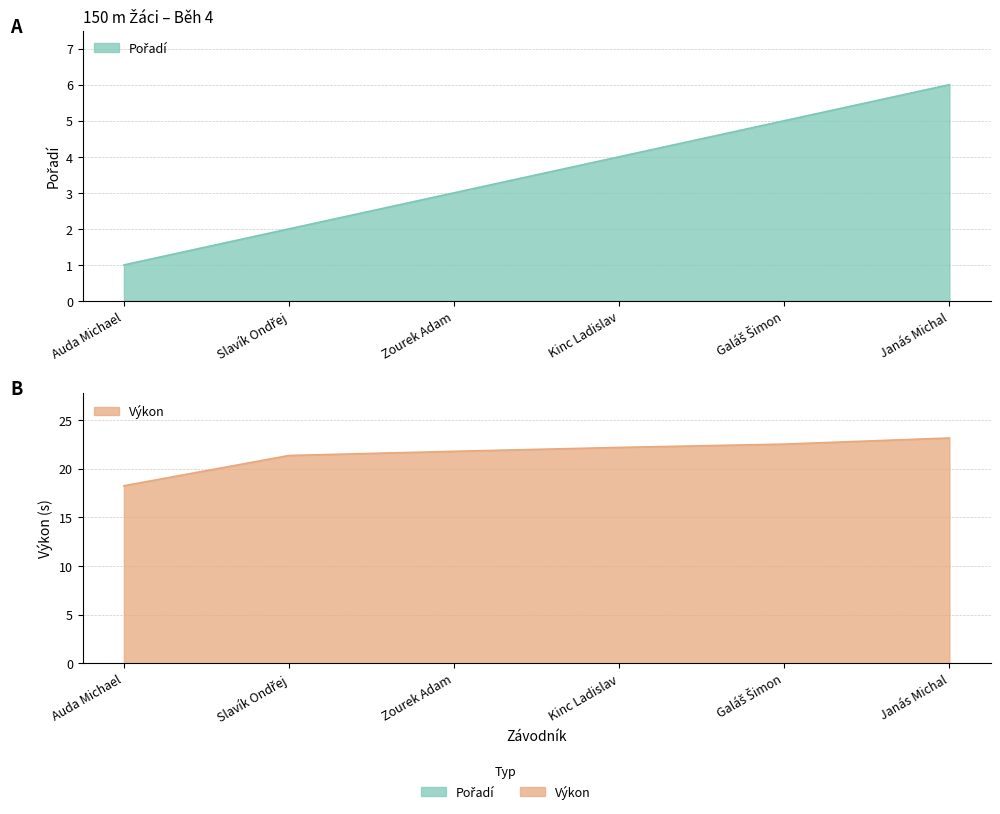

The Pořadí series shows 6.0 at Janás Michal. True or false?

True